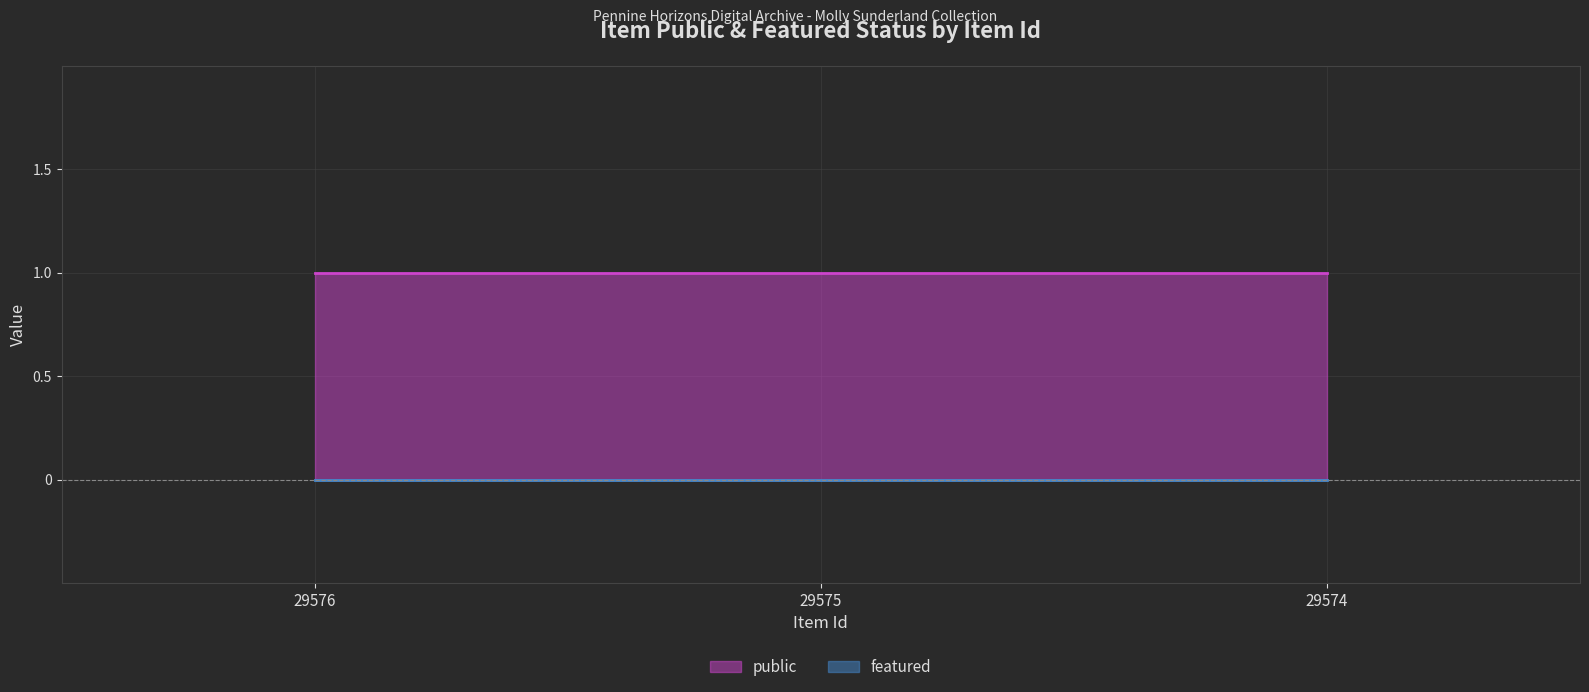

List the series in order of their overall mean, lowest first.

featured, public